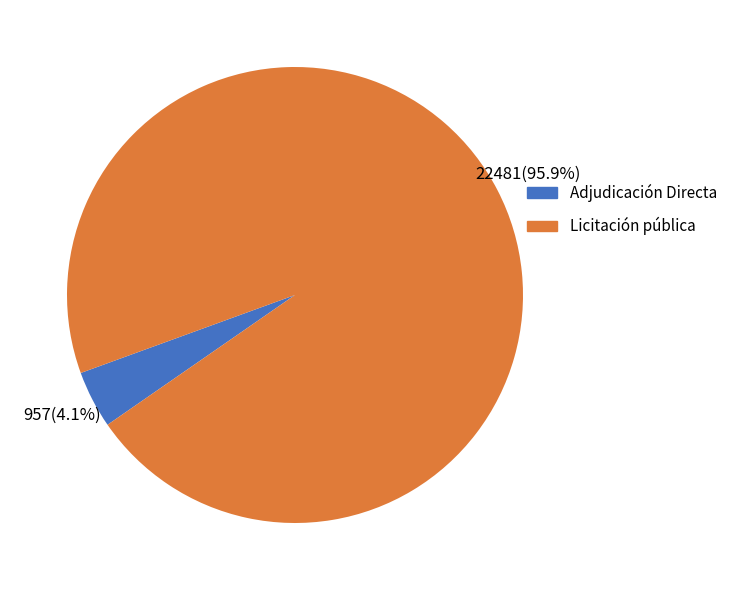

Is there a majority slice in this chart?

Yes